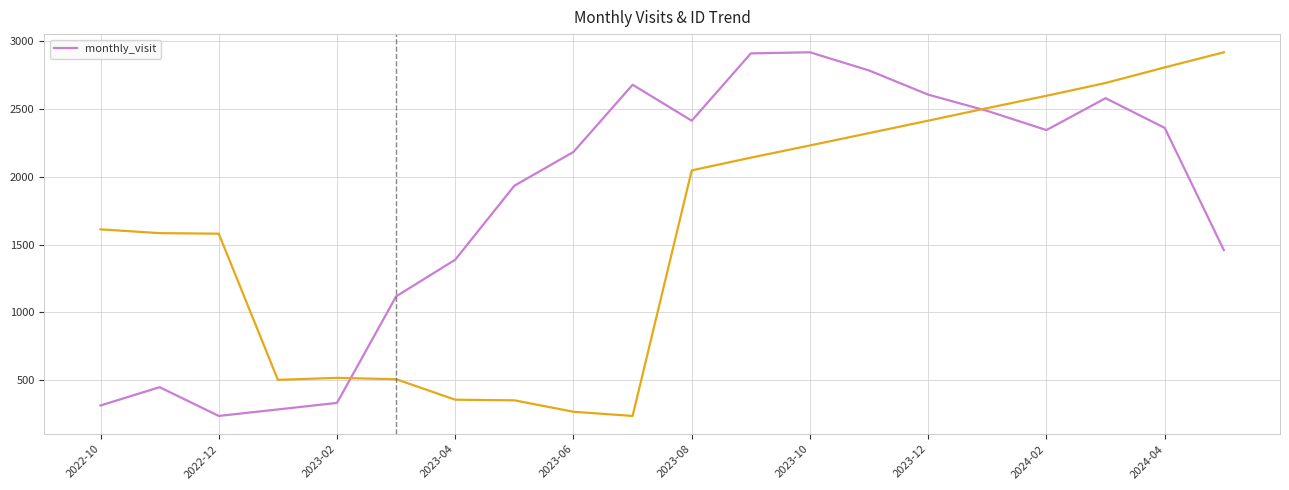

What is the minimum value shown in the chart?

237